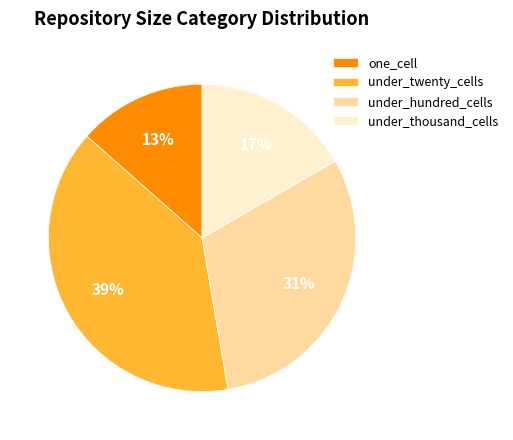

Do under_hundred_cells and one_cell together represent more than half of the pie?

No